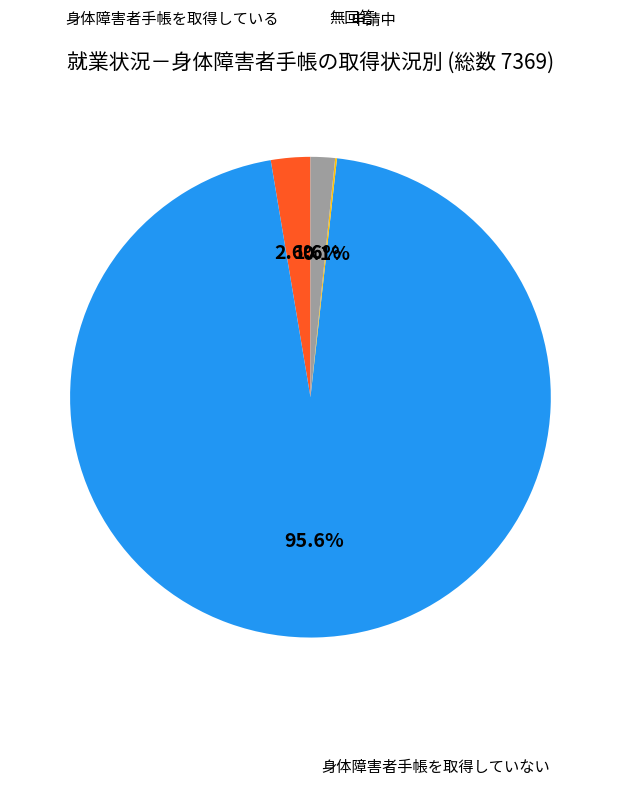

Is there any slice that represents more than half of the pie?

Yes